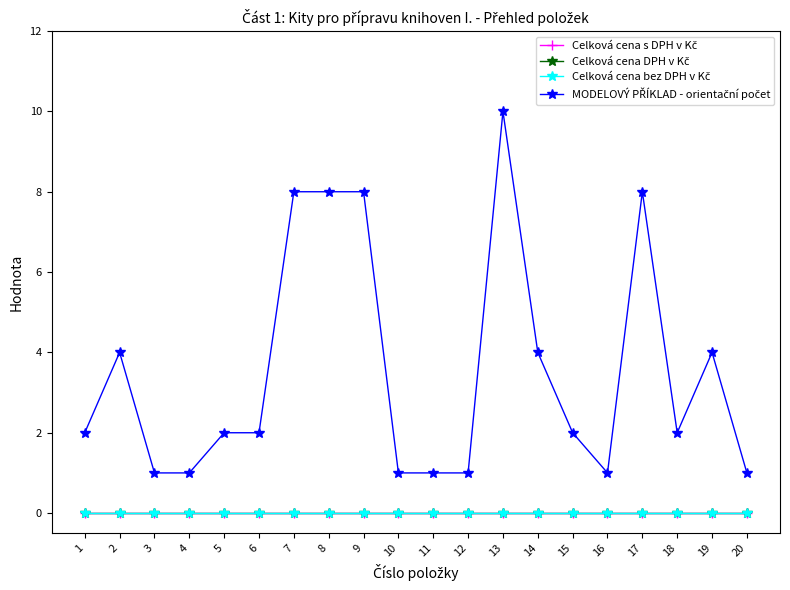

Is the value of Celková cena s DPH v Kč at 3 greater than the value of Celková cena bez DPH v Kč at 7?

No